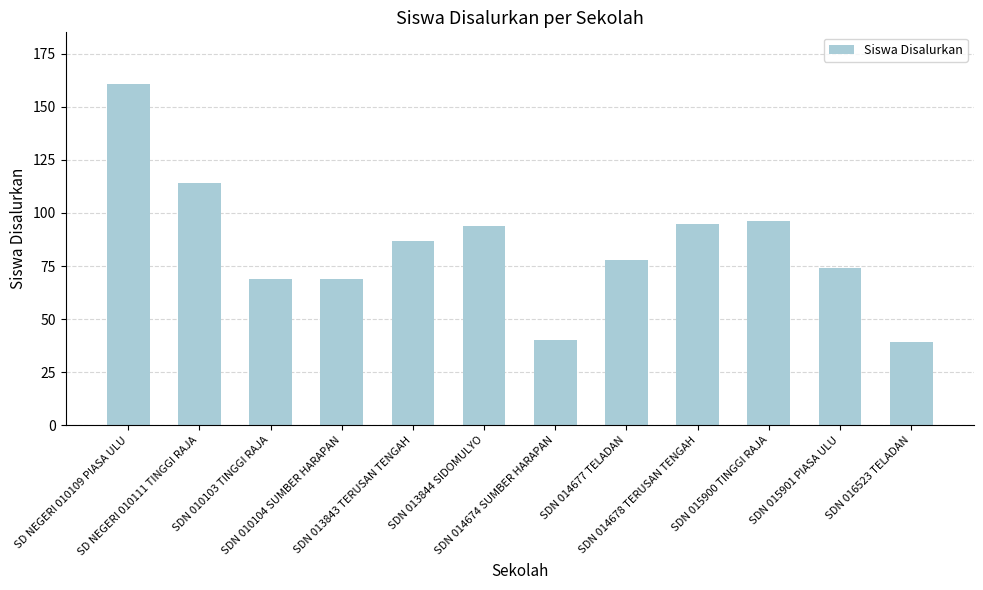

What is the value of the 5th bar from the left?

87